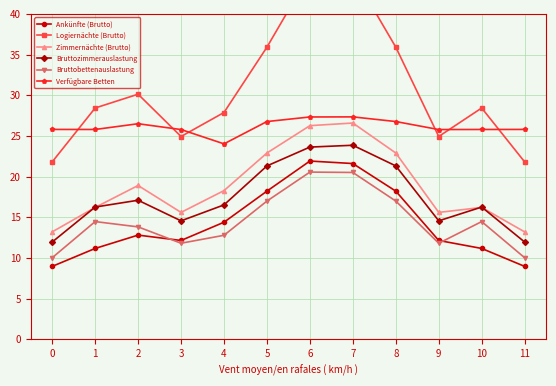

What is the maximum value for Logiernächte (Brutto)?

45.0